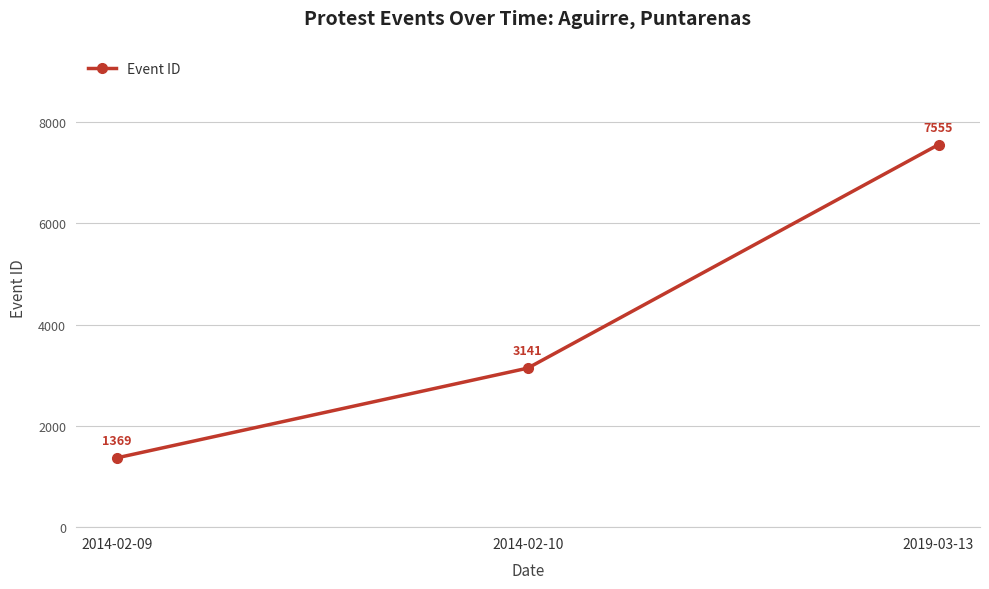

How many lines are shown in the chart?

1